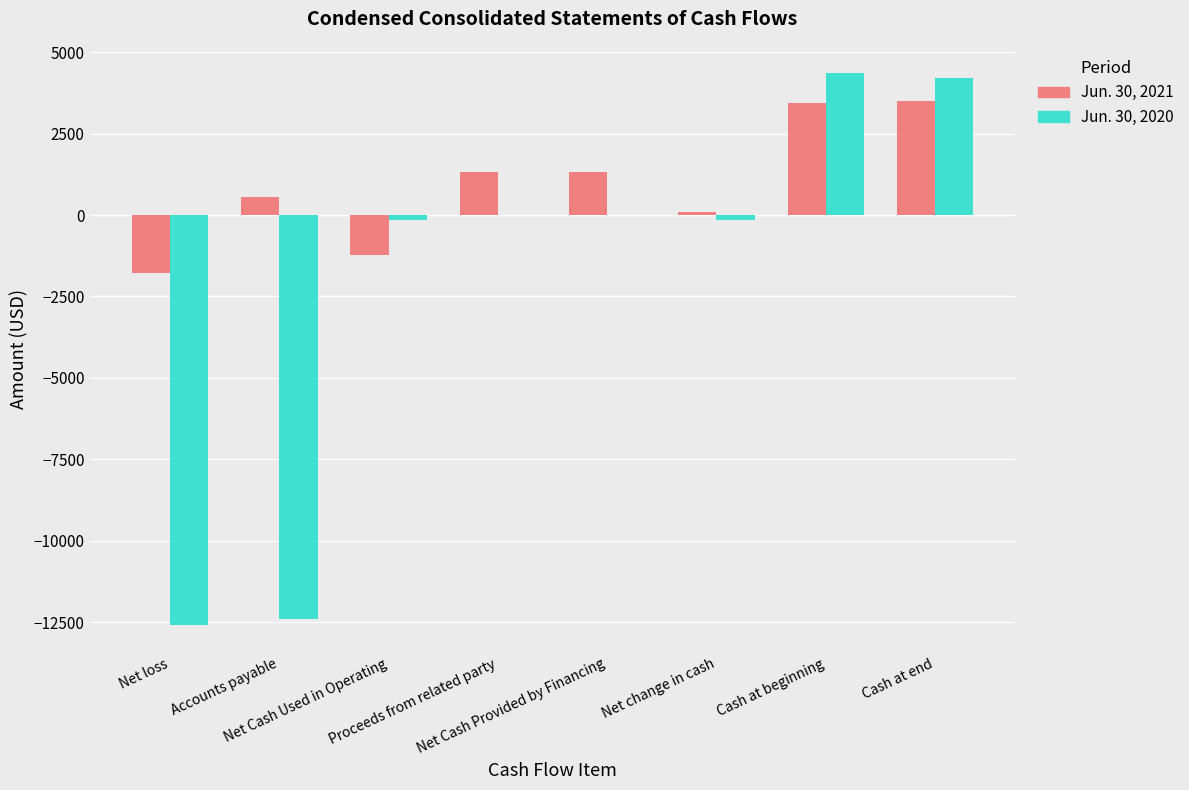

How many data points does each series have?

8